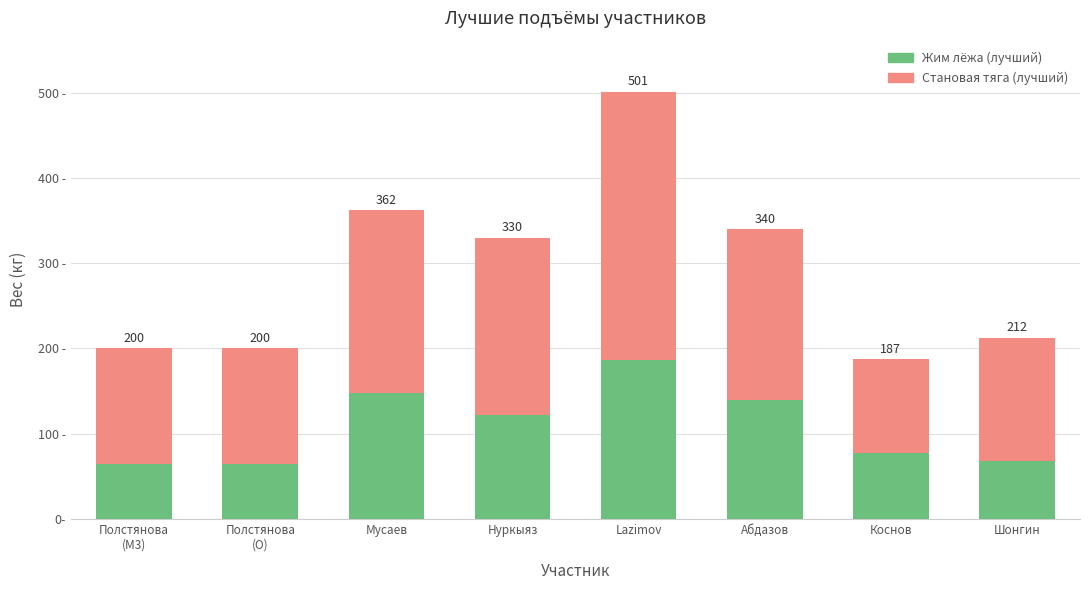

What is the value of the Жим лёжа (лучший) bar at the 5th from the left?

186.0